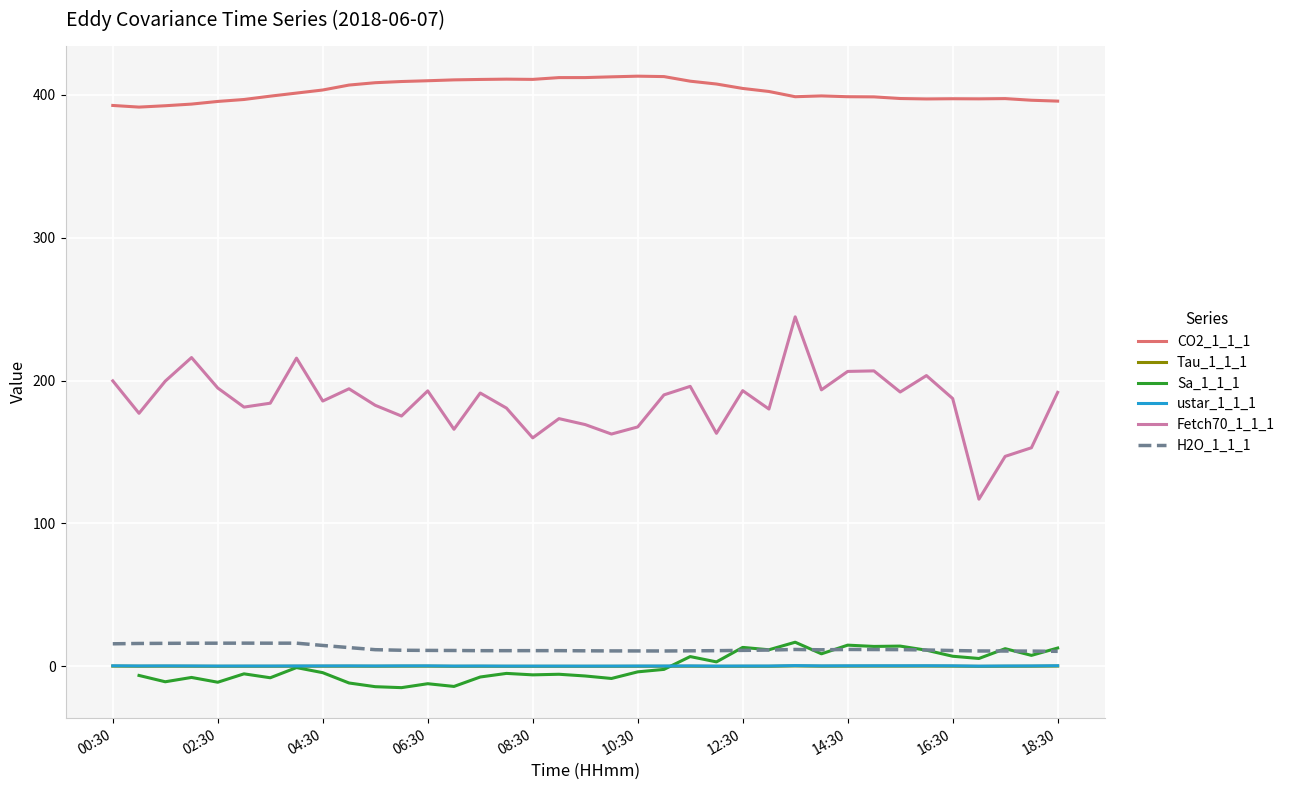

True or false: CO2_1_1_1 and ustar_1_1_1 intersect in this chart.

False